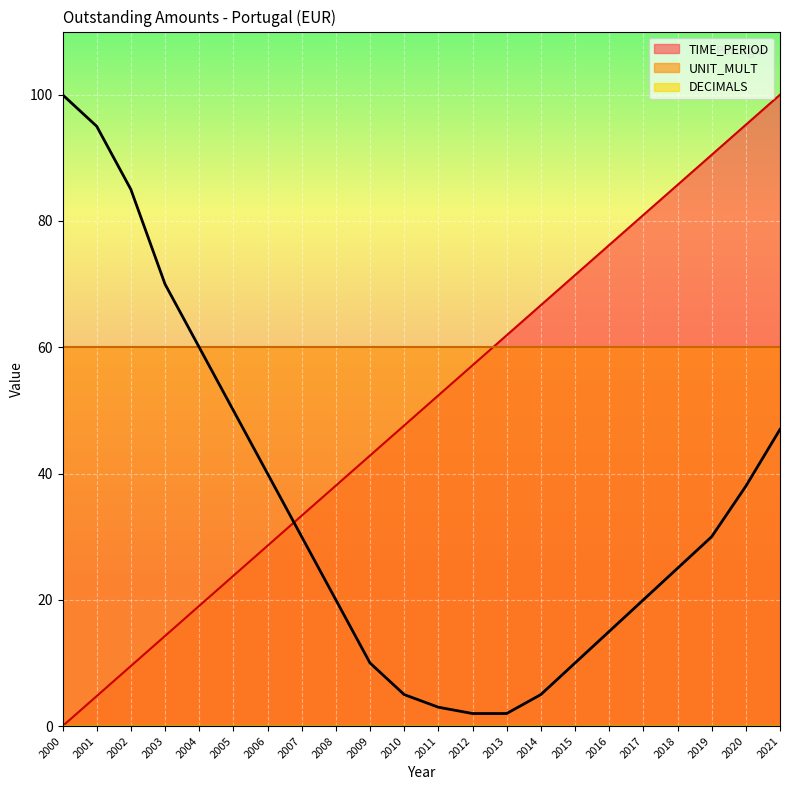

At which label is the value closest to 51?

2005